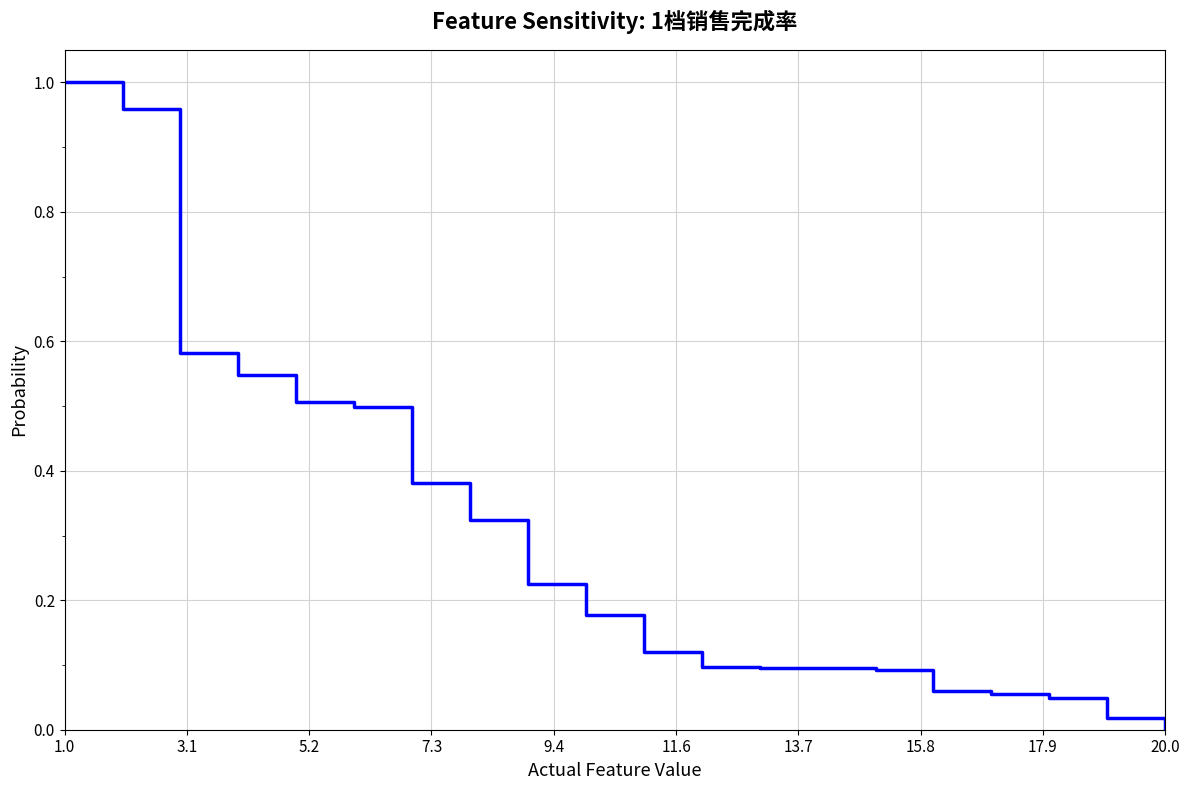

Does the chart display data point markers on the line(s)?

No